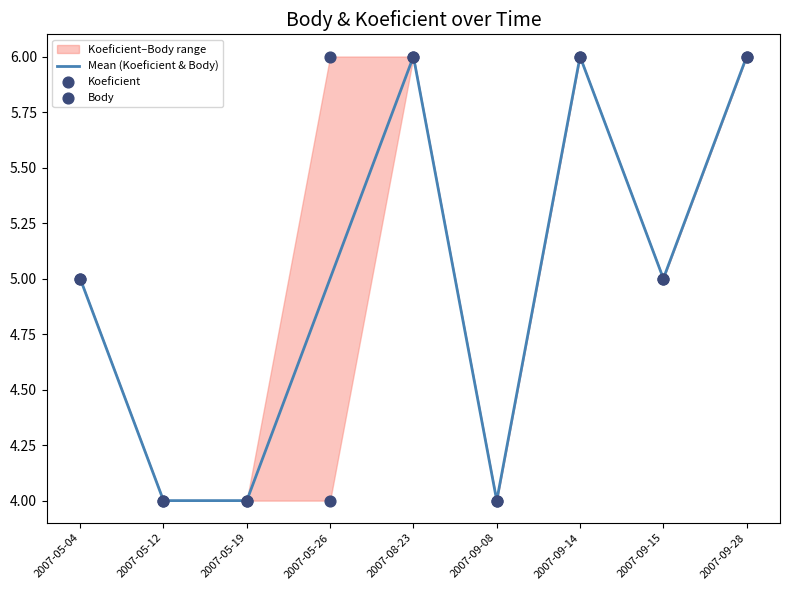

The Mean (Koeficient & Body) series shows 3 at 2007-09-28. True or false?

False